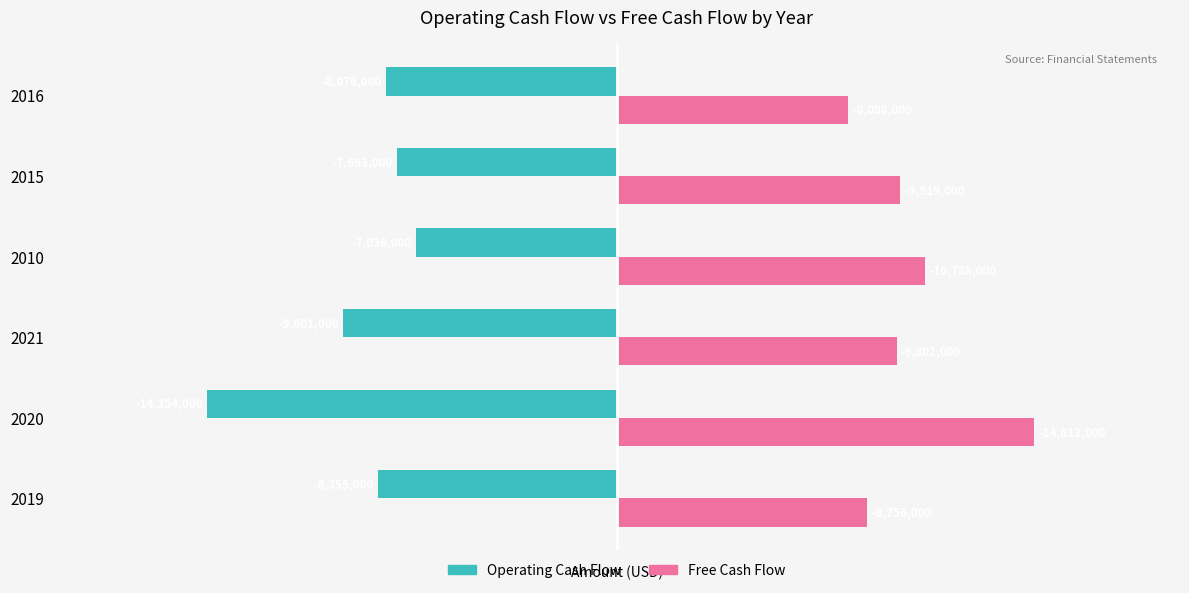

The value of Free Cash Flow at 2019 is 5176180. True or false?

False